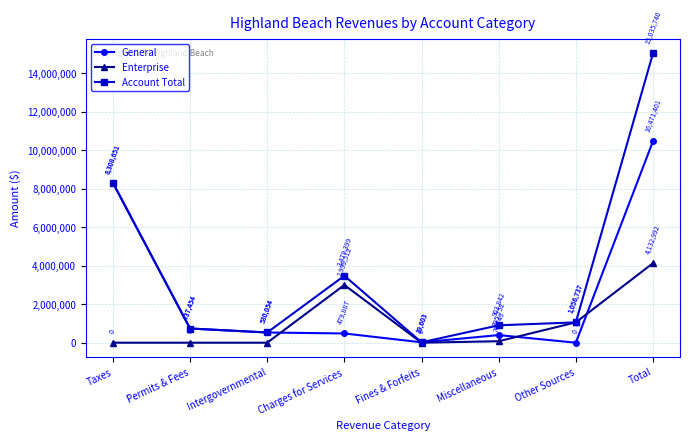

Reading left to right, transcribe all the data shown in this chart.

General: Taxes=8308651	Permits & Fees=737454	Intergovernmental=530054	Charges for Services=479887	Fines & Forfeits=19603	Miscellaneous=395752	Other Sources=0	Total=10471401
Enterprise: Taxes=0	Permits & Fees=0	Intergovernmental=0	Charges for Services=2999512	Fines & Forfeits=0	Miscellaneous=76743	Other Sources=1056737	Total=4132992
Account Total: Taxes=8308651	Permits & Fees=737454	Intergovernmental=530054	Charges for Services=3479399	Fines & Forfeits=19603	Miscellaneous=903842	Other Sources=1056737	Total=15035740